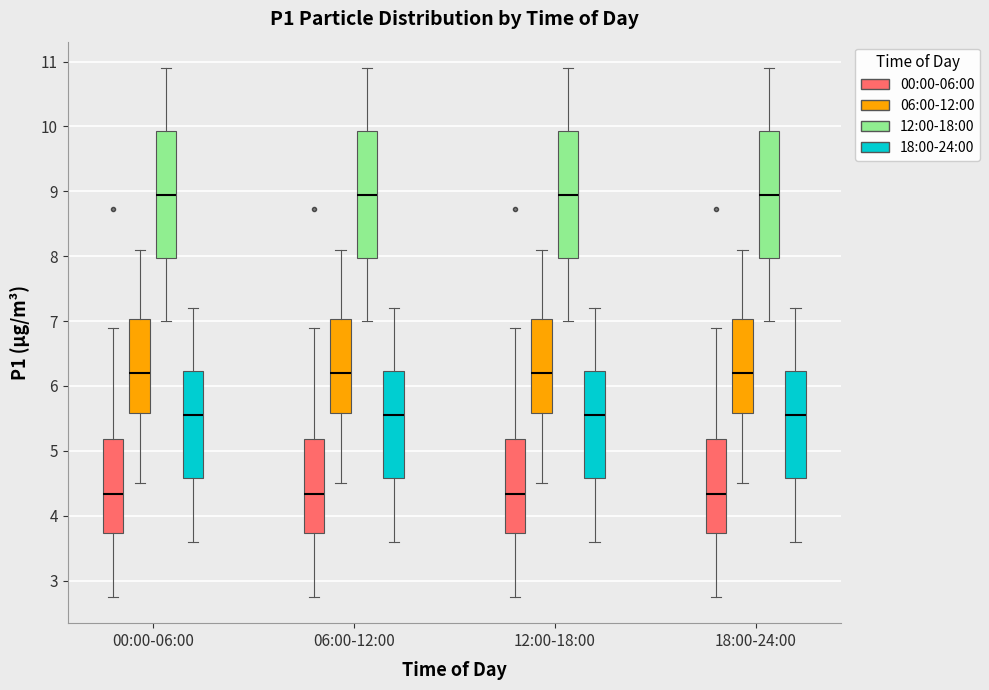

Reading left to right, read every box against the y-axis: the position of its median line, the range the box covers, and the ends of its whiskers. The values are not printed on the chart, so give them approximately, as read against the axis.

00:00-06:00 (00:00-06:00): median 4.3, box 3.7 to 5.2, whiskers 2.8 to 6.9
00:00-06:00 (06:00-12:00): median 6.2, box 5.6 to 7.0, whiskers 4.5 to 8.1
00:00-06:00 (12:00-18:00): median 9.0, box 8.0 to 9.9, whiskers 7.0 to 10.9
00:00-06:00 (18:00-24:00): median 5.6, box 4.6 to 6.2, whiskers 3.6 to 7.2
06:00-12:00 (00:00-06:00): median 4.3, box 3.7 to 5.2, whiskers 2.8 to 6.9
06:00-12:00 (06:00-12:00): median 6.2, box 5.6 to 7.0, whiskers 4.5 to 8.1
06:00-12:00 (12:00-18:00): median 9.0, box 8.0 to 9.9, whiskers 7.0 to 10.9
06:00-12:00 (18:00-24:00): median 5.6, box 4.6 to 6.2, whiskers 3.6 to 7.2
12:00-18:00 (00:00-06:00): median 4.3, box 3.7 to 5.2, whiskers 2.8 to 6.9
12:00-18:00 (06:00-12:00): median 6.2, box 5.6 to 7.0, whiskers 4.5 to 8.1
12:00-18:00 (12:00-18:00): median 9.0, box 8.0 to 9.9, whiskers 7.0 to 10.9
12:00-18:00 (18:00-24:00): median 5.6, box 4.6 to 6.2, whiskers 3.6 to 7.2
18:00-24:00 (00:00-06:00): median 4.3, box 3.7 to 5.2, whiskers 2.8 to 6.9
18:00-24:00 (06:00-12:00): median 6.2, box 5.6 to 7.0, whiskers 4.5 to 8.1
18:00-24:00 (12:00-18:00): median 9.0, box 8.0 to 9.9, whiskers 7.0 to 10.9
18:00-24:00 (18:00-24:00): median 5.6, box 4.6 to 6.2, whiskers 3.6 to 7.2